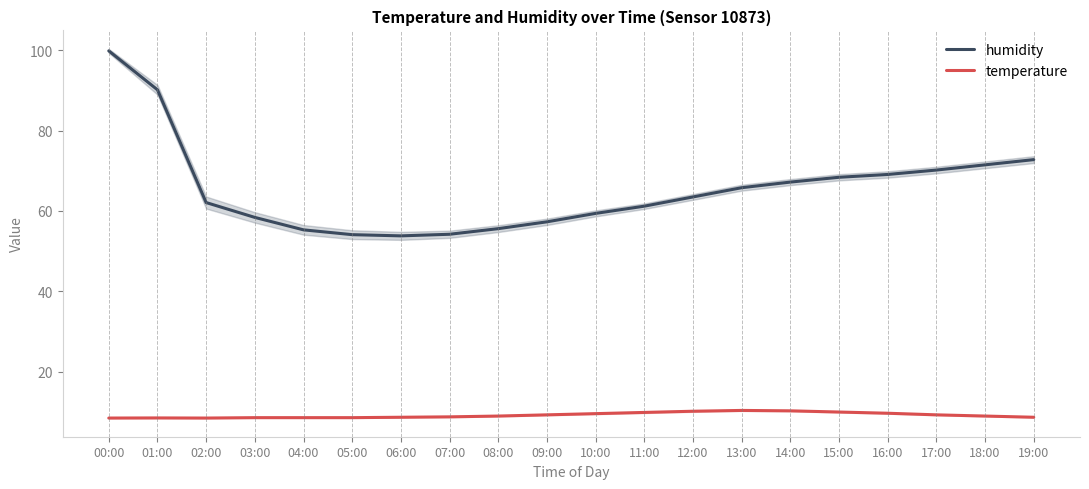

The humidity series shows 36.3 at 16:00. True or false?

False